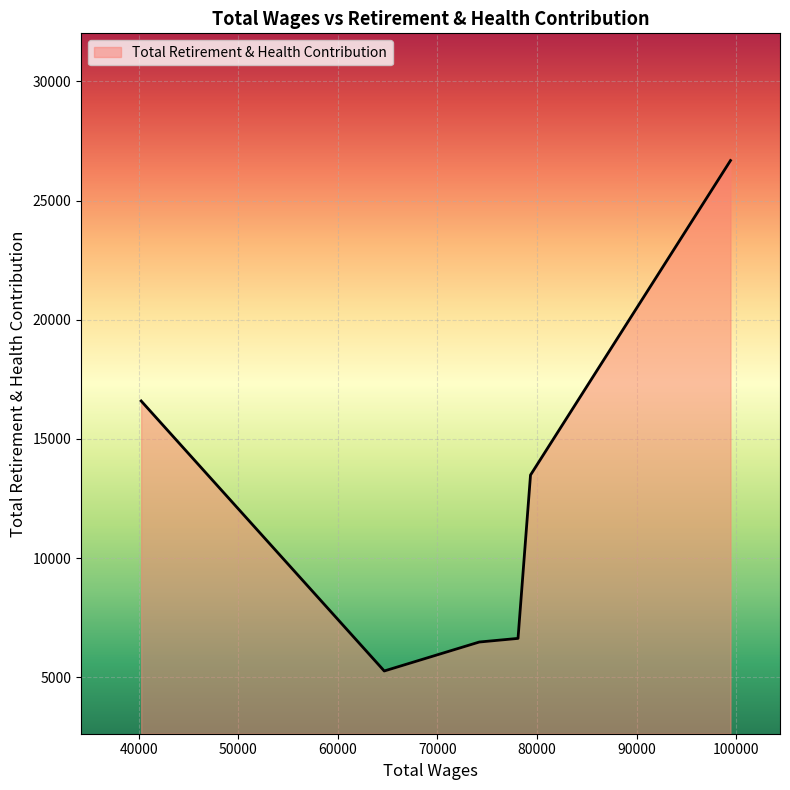

What is the average value?

12521